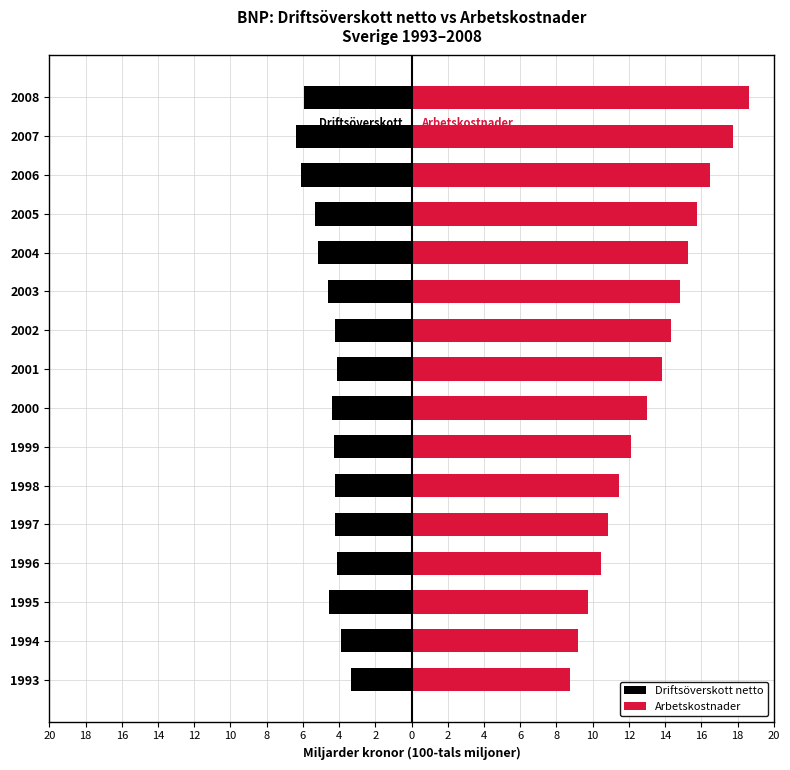

Which series has the largest total across all categories?

Arbetskostnader